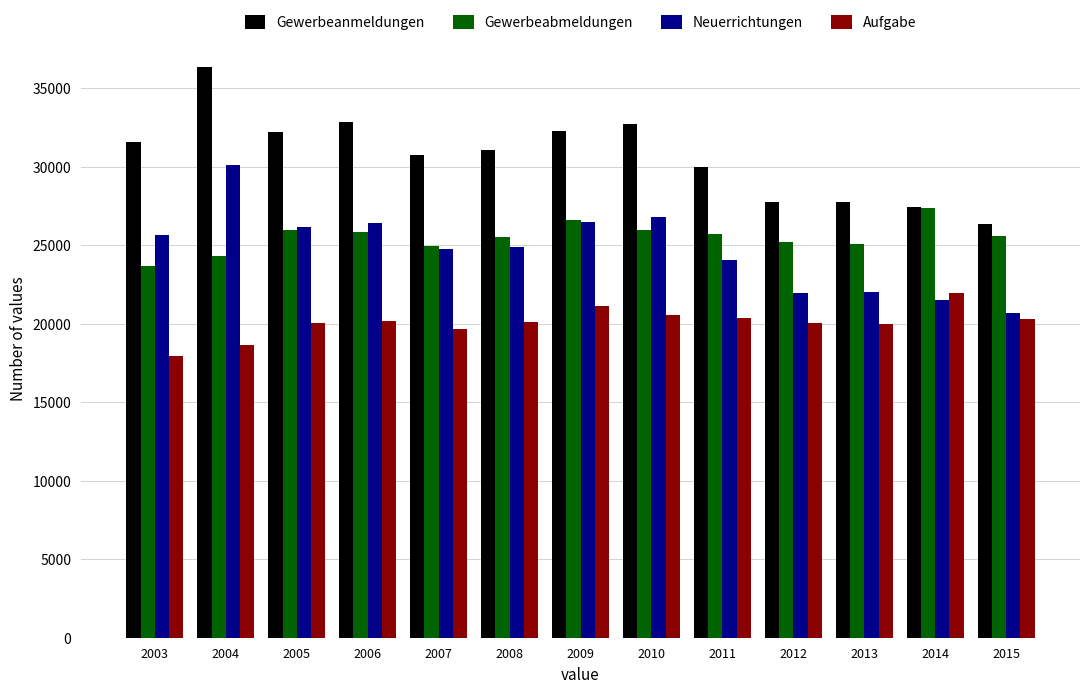

Is the value of Gewerbeabmeldungen at 2004 greater than the value of Gewerbeanmeldungen at 2008?

No